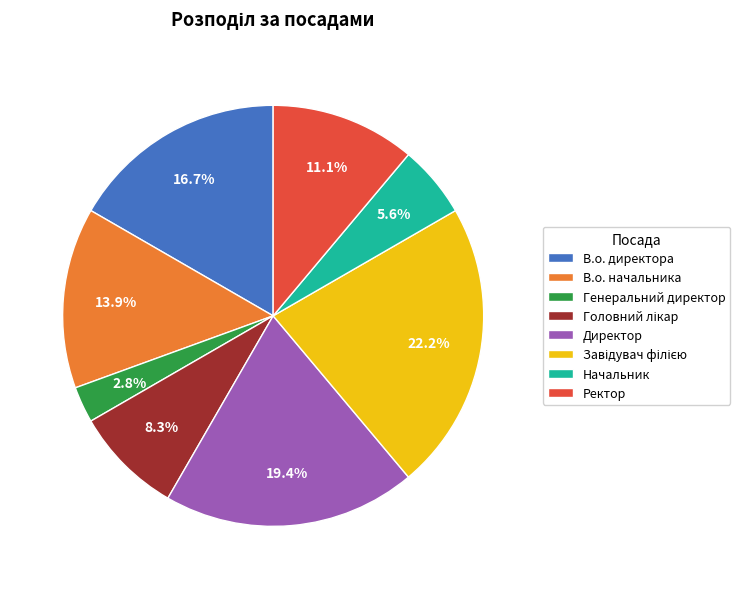

Is there a majority slice in this chart?

No